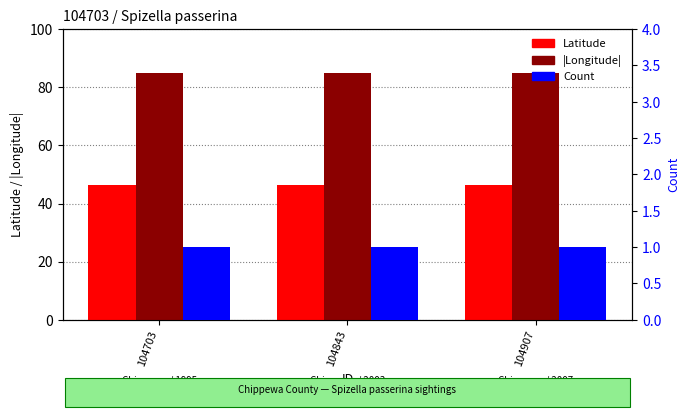

Which series changed the most between 104703 and 104907?

Latitude